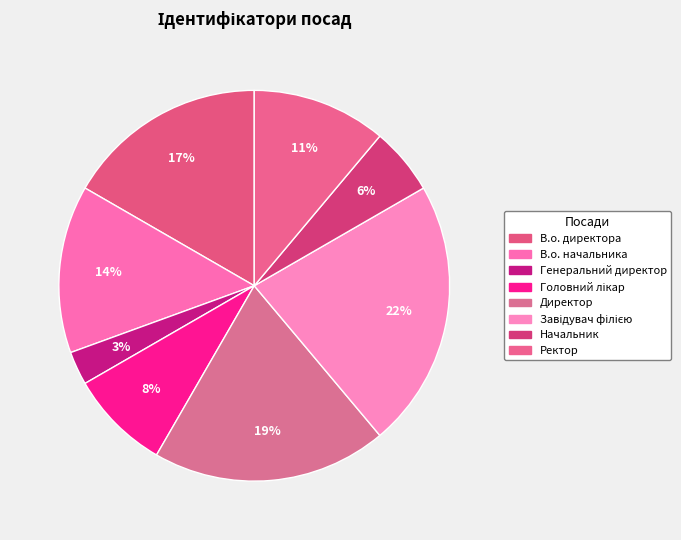

How many segments does this pie chart have?

8